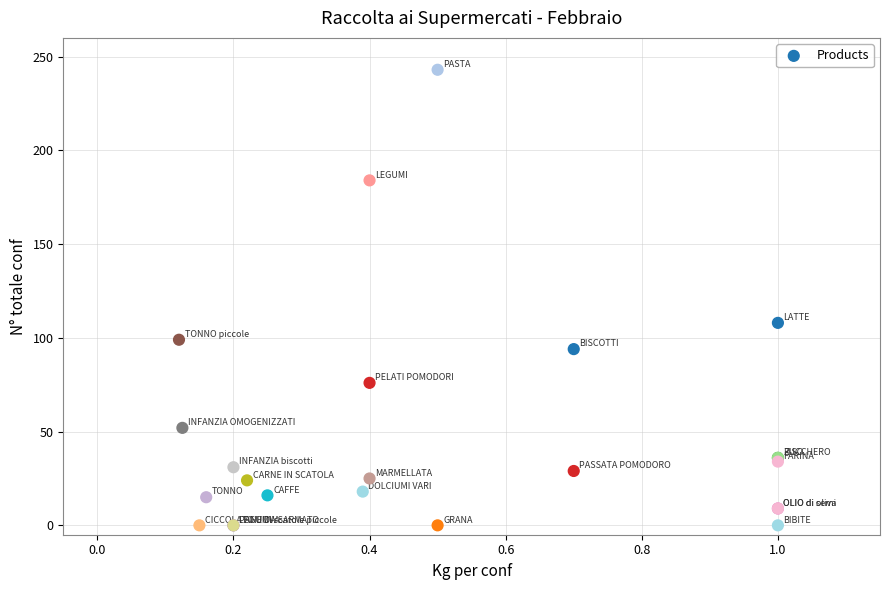

What Y value in the scatter plot is closest to 121?

108